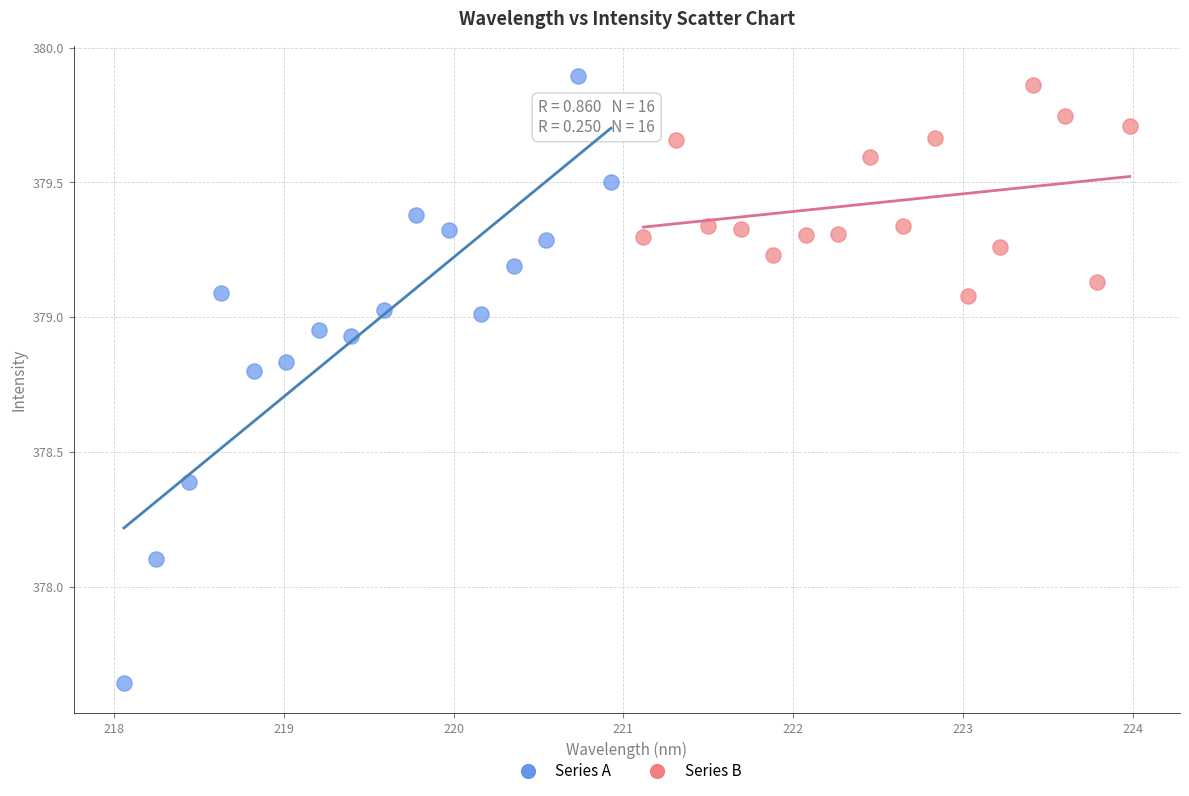

Which series reaches the minimum Y coordinate?

Series A